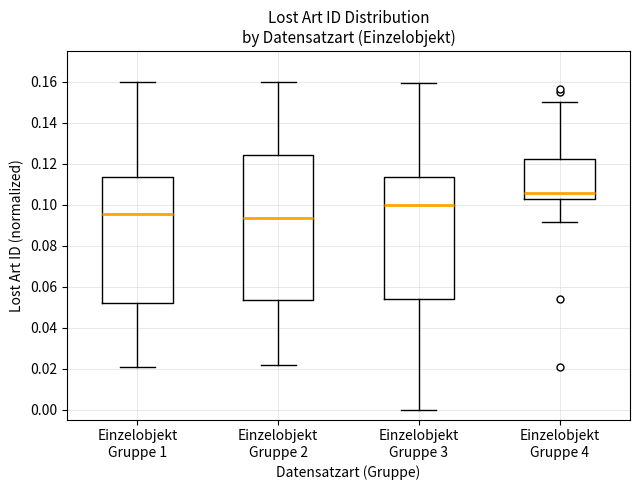

Reading left to right, transcribe this box plot: for each box, give where its median line is, the range the box spans, and where its two whiskers end, as read against the y-axis. The values are not printed on the chart, so give them approximately, as read against the axis.

Einzelobjekt Gruppe 1: median 0.096, box 0.052 to 0.114, whiskers 0.020 to 0.160
Einzelobjekt Gruppe 2: median 0.094, box 0.054 to 0.124, whiskers 0.022 to 0.160
Einzelobjekt Gruppe 3: median 0.100, box 0.054 to 0.114, whiskers 0.000 to 0.160
Einzelobjekt Gruppe 4: median 0.106, box 0.102 to 0.122, whiskers 0.092 to 0.150